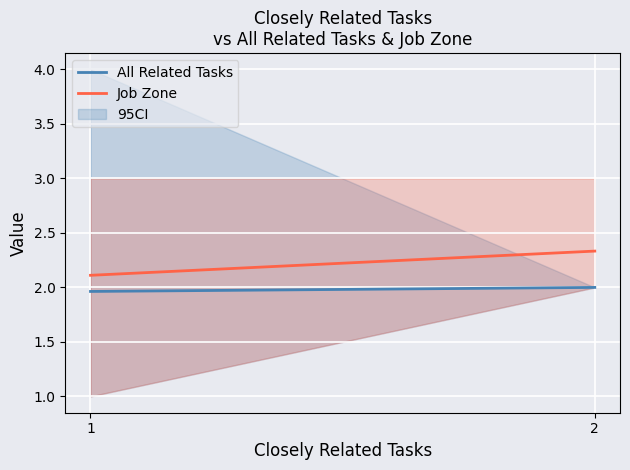

What is the maximum value for Job Zone?

2.3